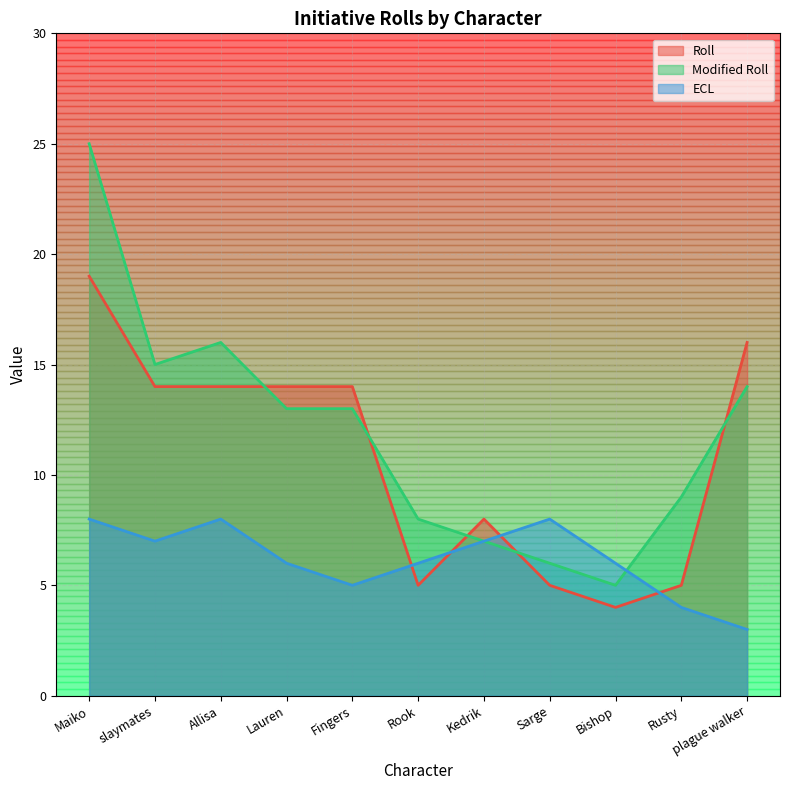

Which series has the largest total across all categories?

Modified Roll